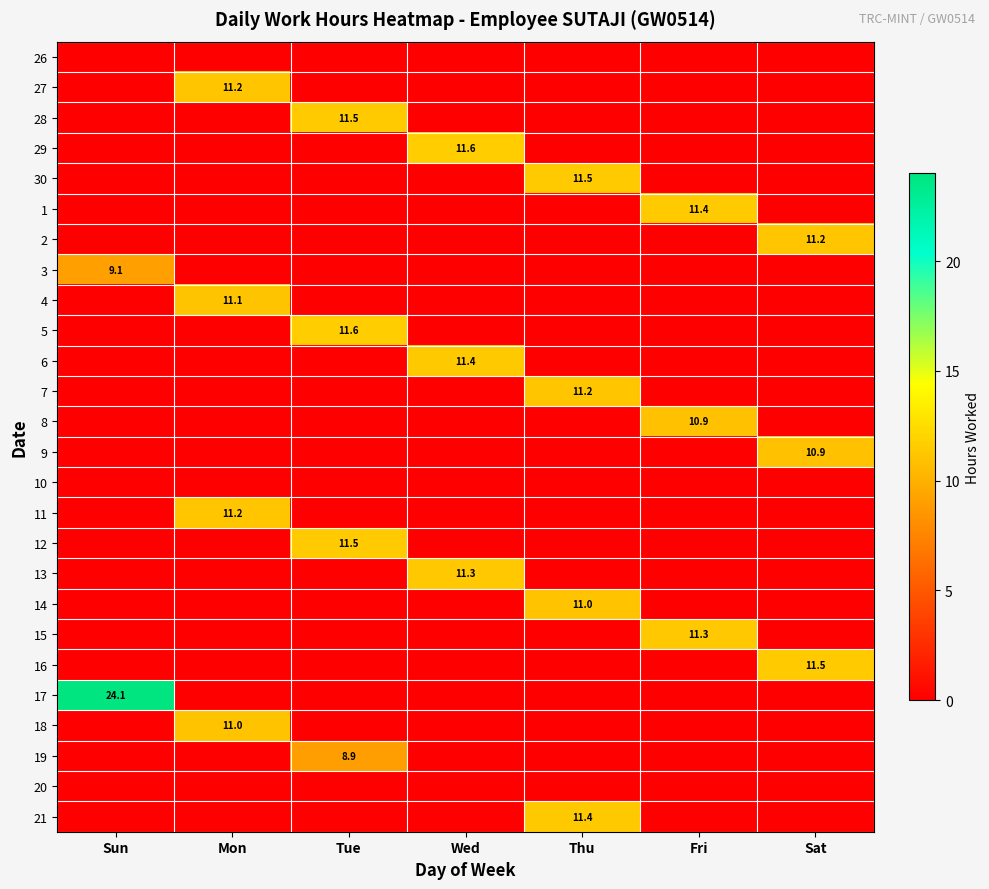

The 16 series shows 2.9 at Sat. True or false?

False